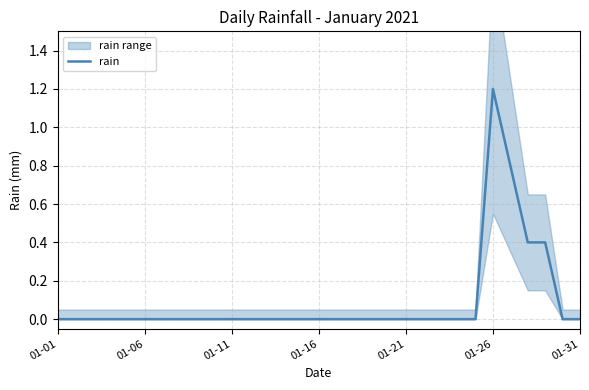

True or false: there are more than 1 points higher than both neighbors.

False